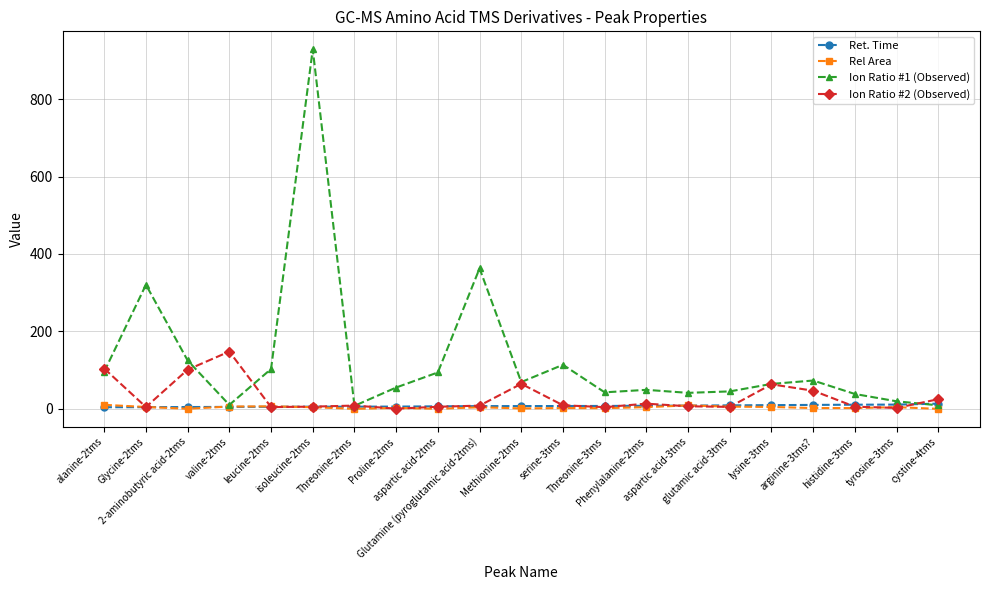

What is the greatest value displayed?

928.5